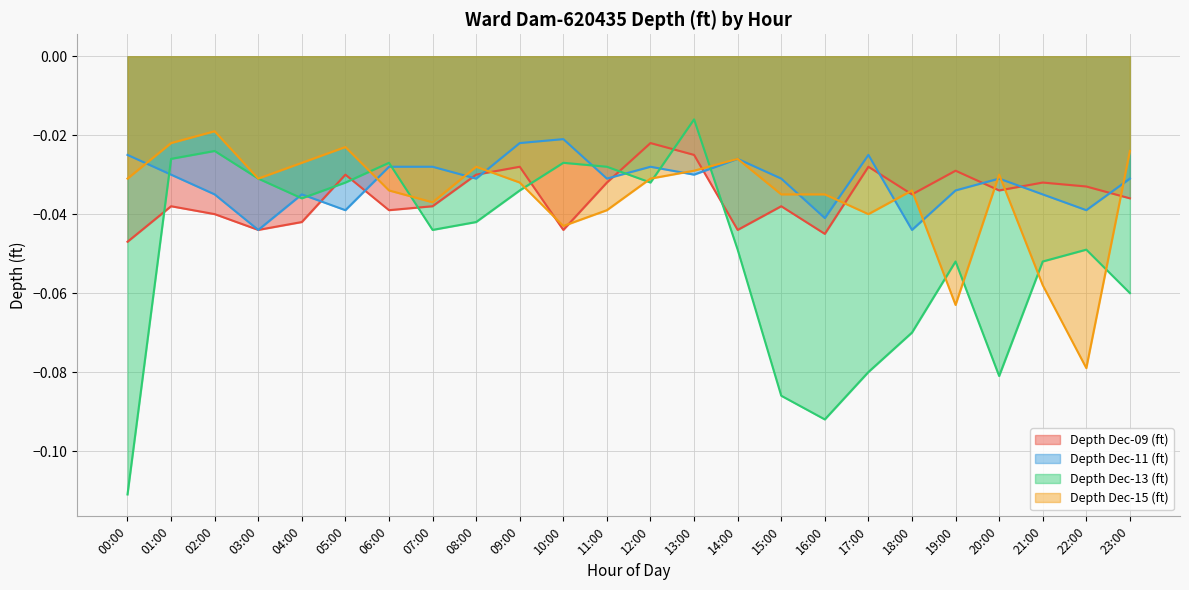

How many lines are shown in the chart?

4